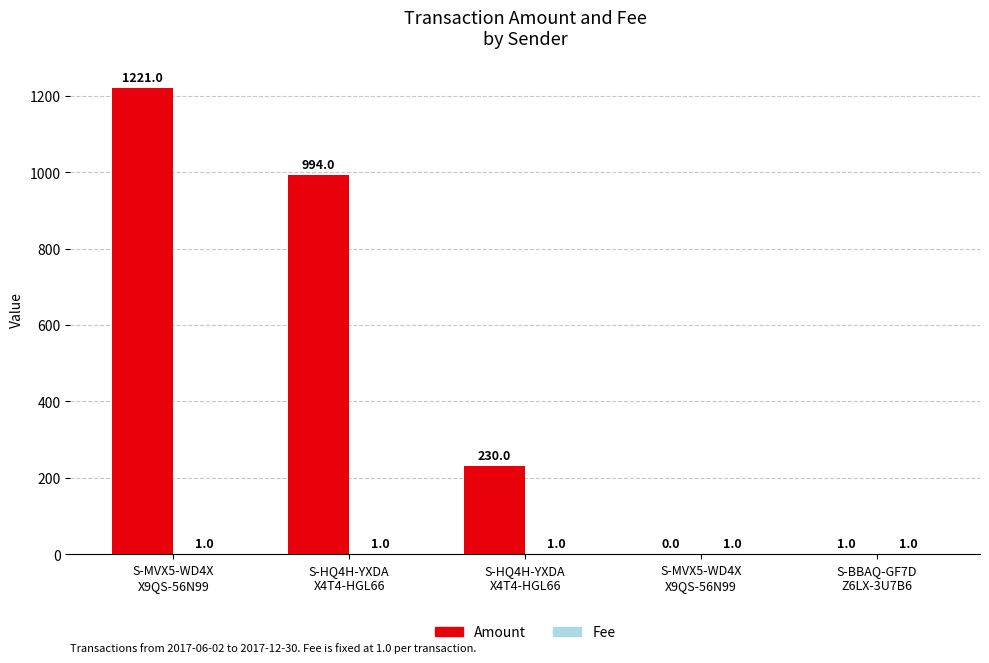

True or false: Fee has a value of 1 at S-HQ4H-YXDA
X4T4-HGL66.

False